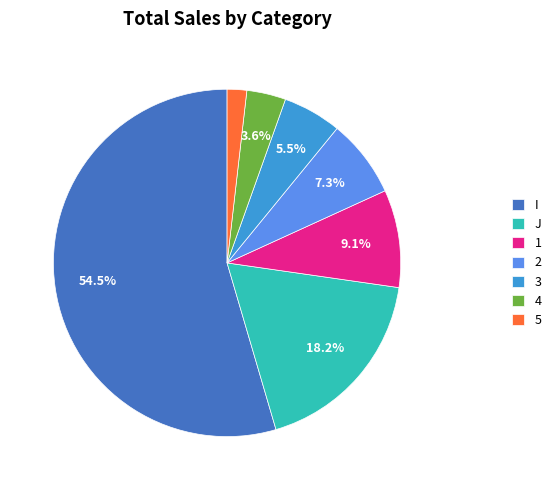

To the nearest percent, what is the average slice percentage?

14%